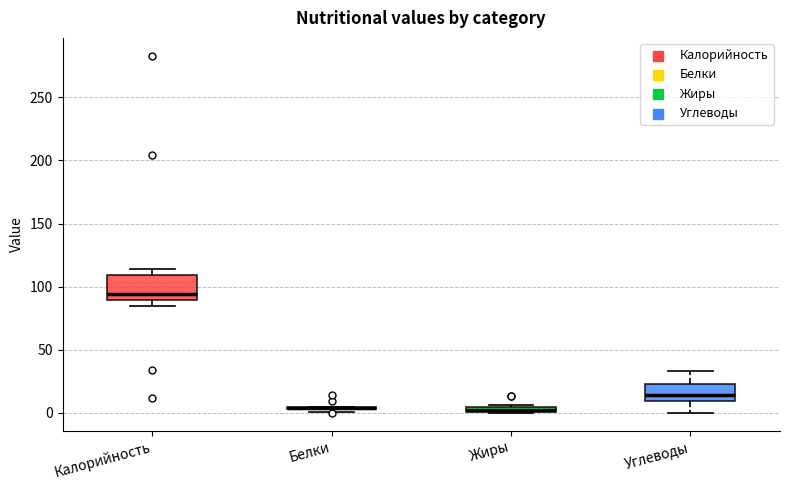

Where is the upper edge of the box for Жиры on the y-axis? The values are not printed on the chart, so give them approximately, as read against the axis.

5